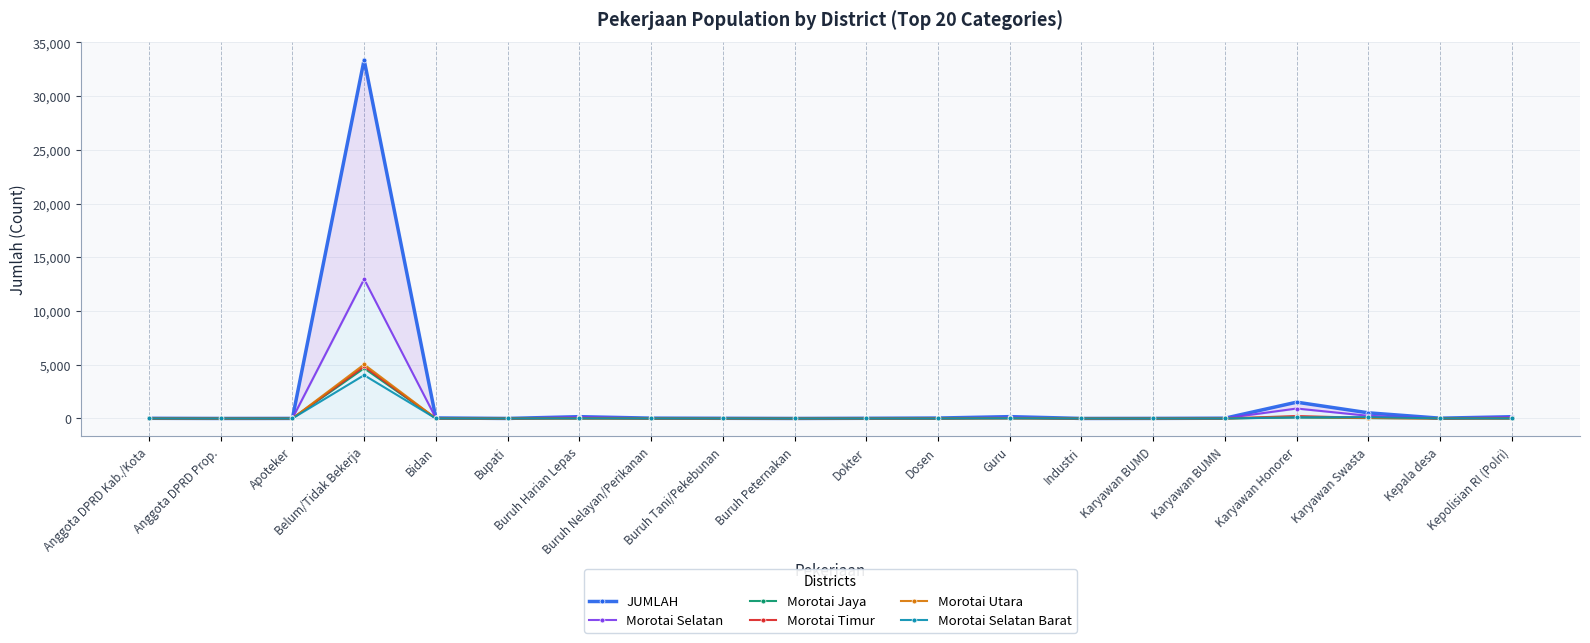

What is the label of the 7th point from the left?

Buruh Harian Lepas